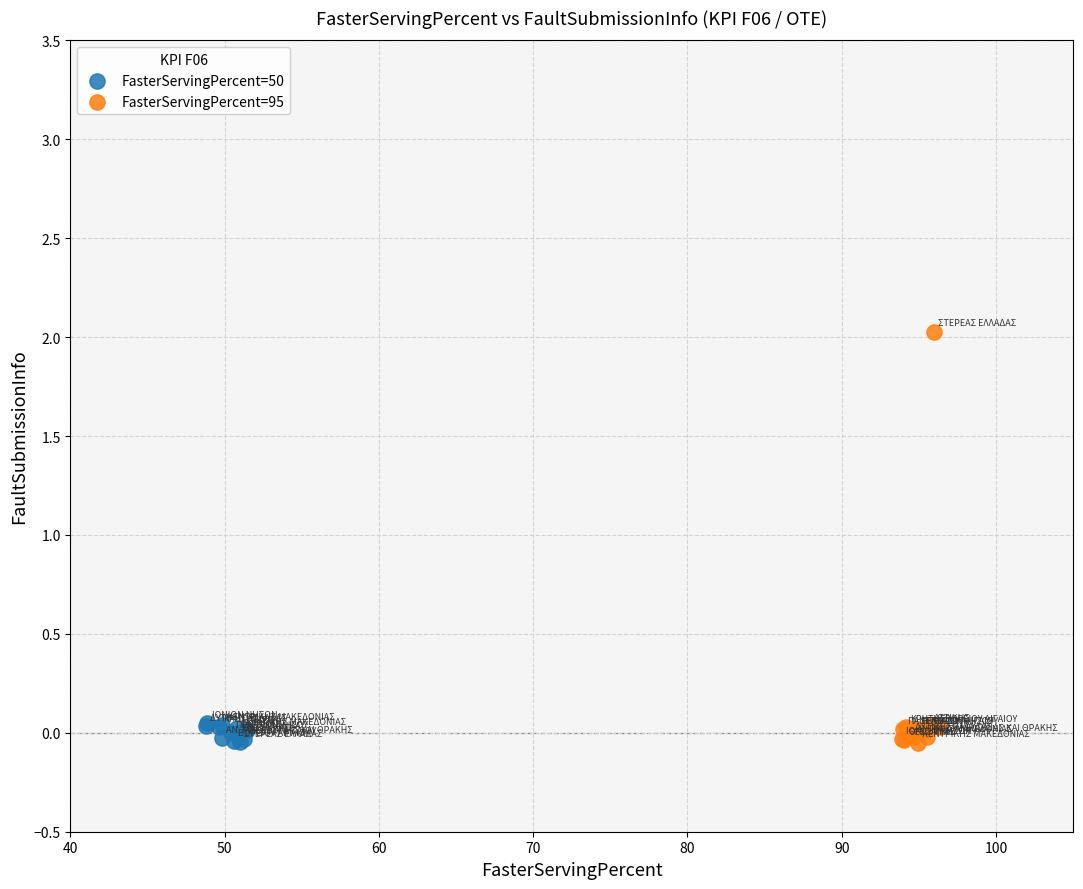

Which series reaches the maximum Y coordinate?

FasterServingPercent=95